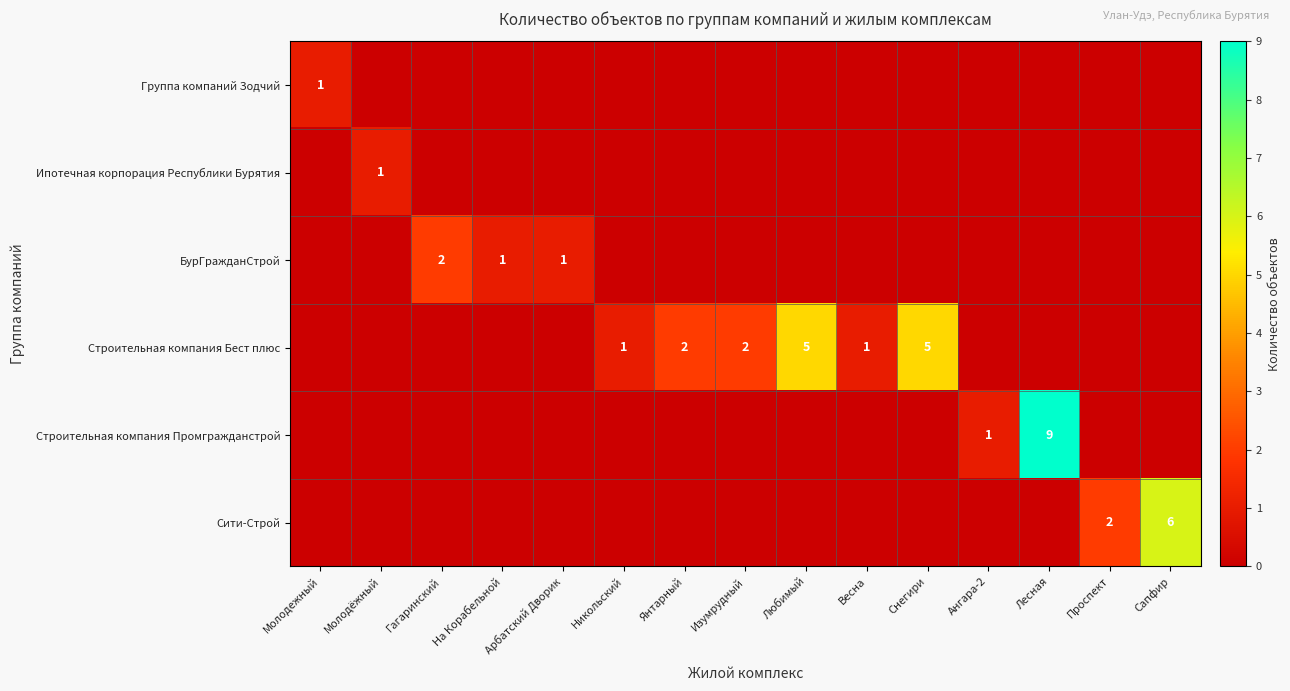

Is it true that Строительная компания Бест плюс equals 5 at Снегири?

True